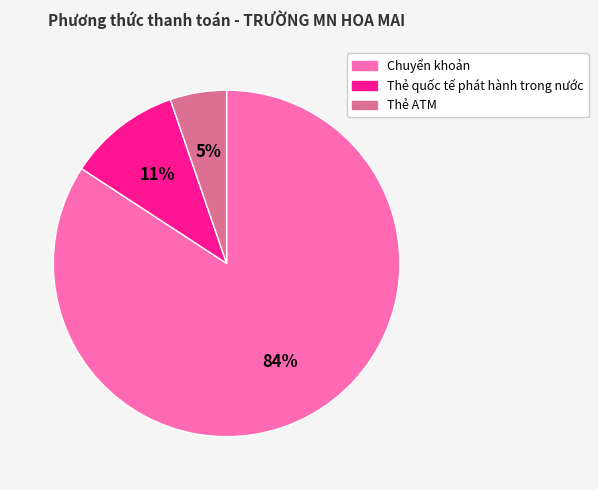

Does Thẻ quốc tế phát hành trong nước account for over 50% of the chart?

No